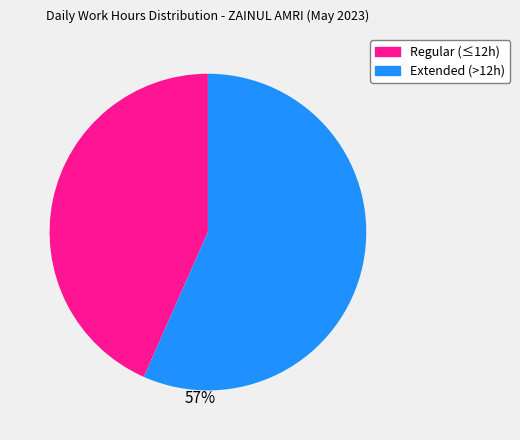

Is there a majority slice in this chart?

Yes